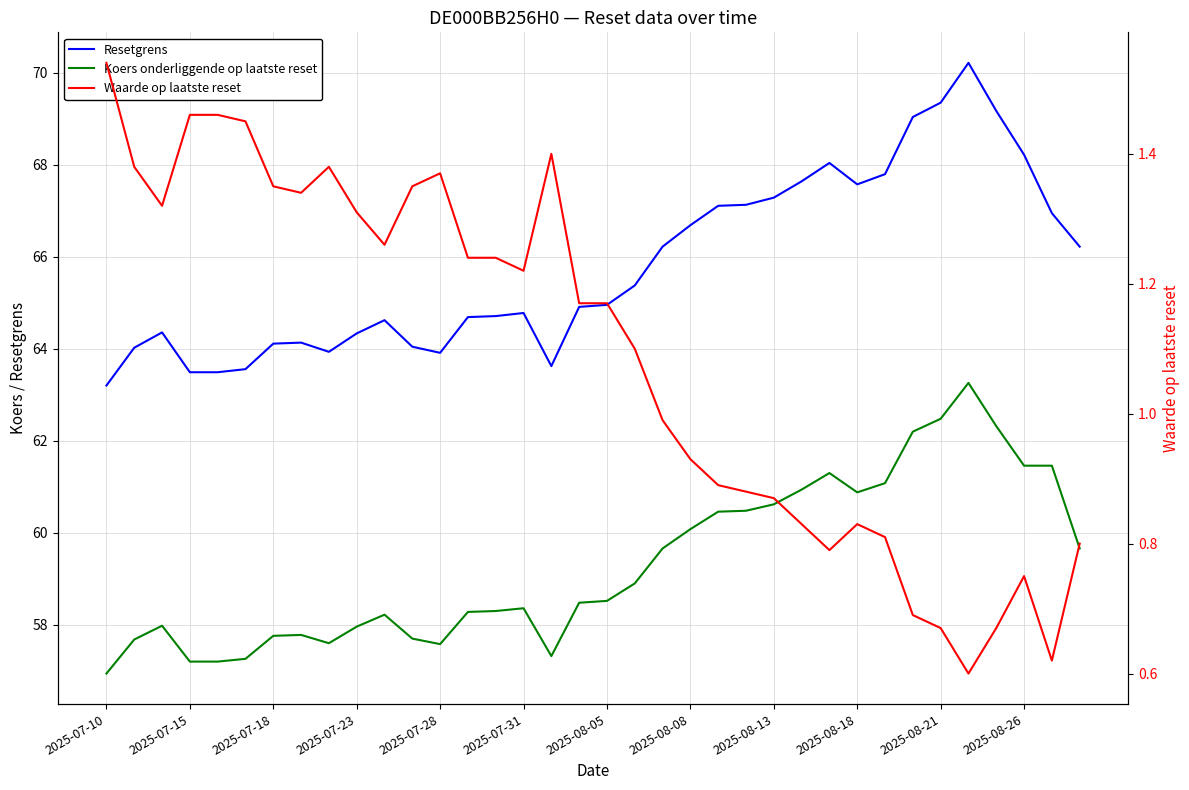

What is the sum of all Resetgrens values?

2369.0